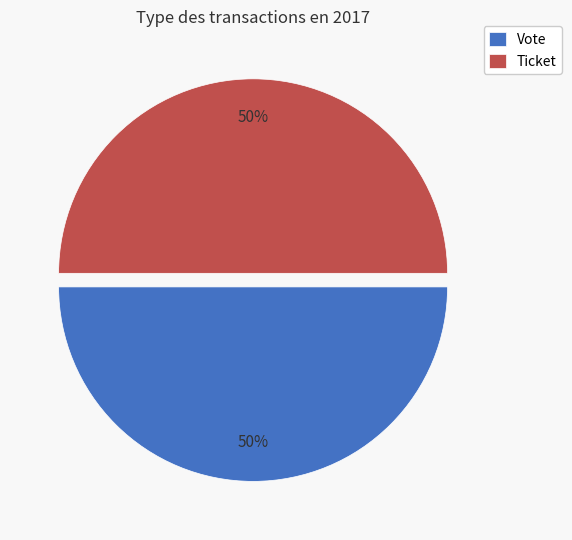

The Vote slice represents 50% of the pie. True or false?

True